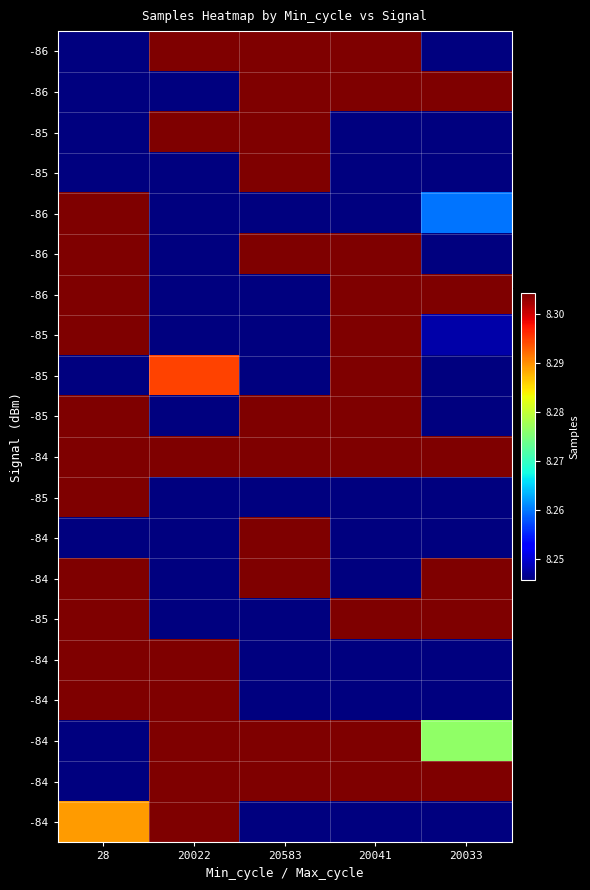

What is the total value across all series at 20022?

164922712.3